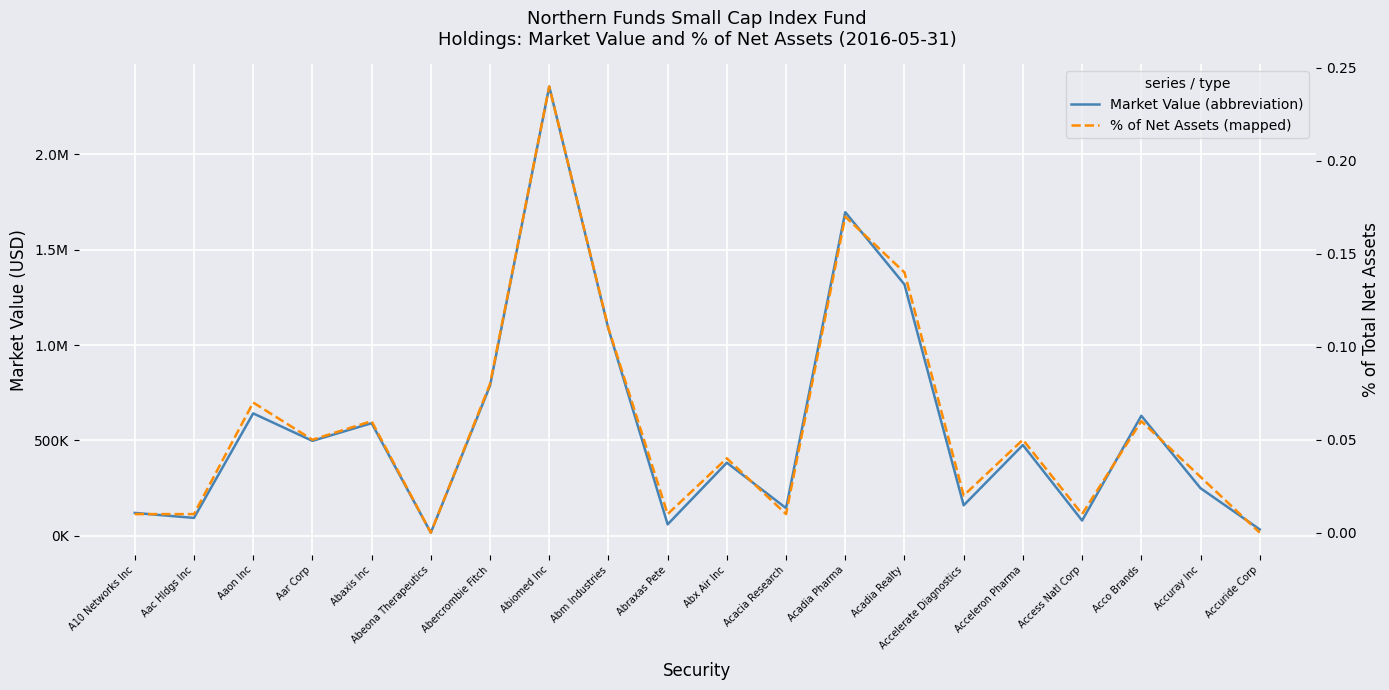

List the labels in order of Market Value (abbreviation) value, largest first.

Abiomed Inc, Acadia Pharma, Acadia Realty, Abm Industries, Abercrombie Fitch, Aaon Inc, Acco Brands, Abaxis Inc, Aar Corp, Acceleron Pharma, Abx Air Inc, Accuray Inc, Accelerate Diagnostics, Acacia Research, A10 Networks Inc, Aac Hldgs Inc, Access Natl Corp, Abraxas Pete, Accuride Corp, Abeona Therapeutics